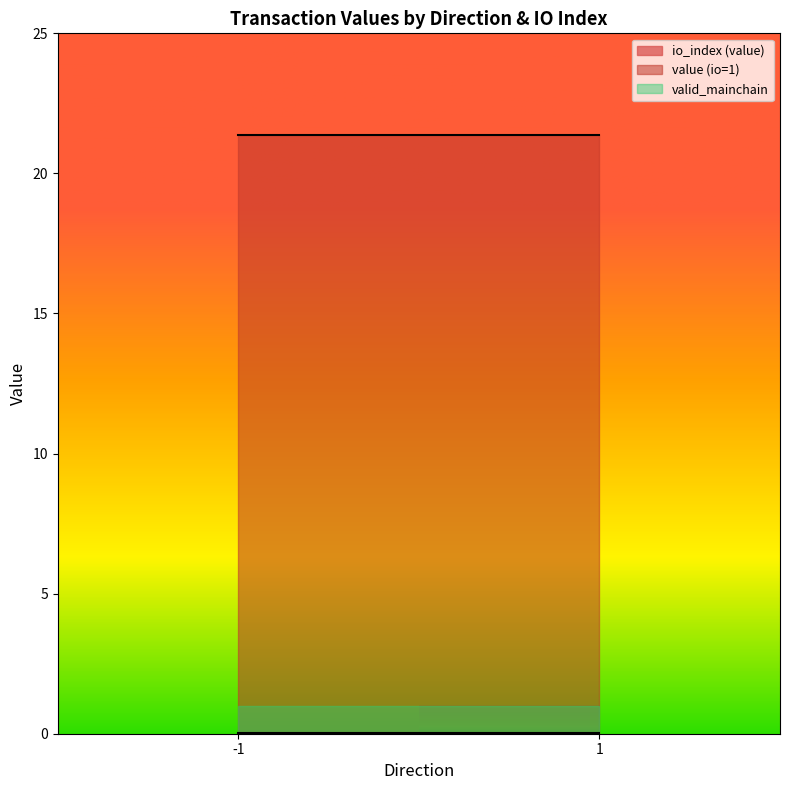

Does the chart display data point markers on the line(s)?

No